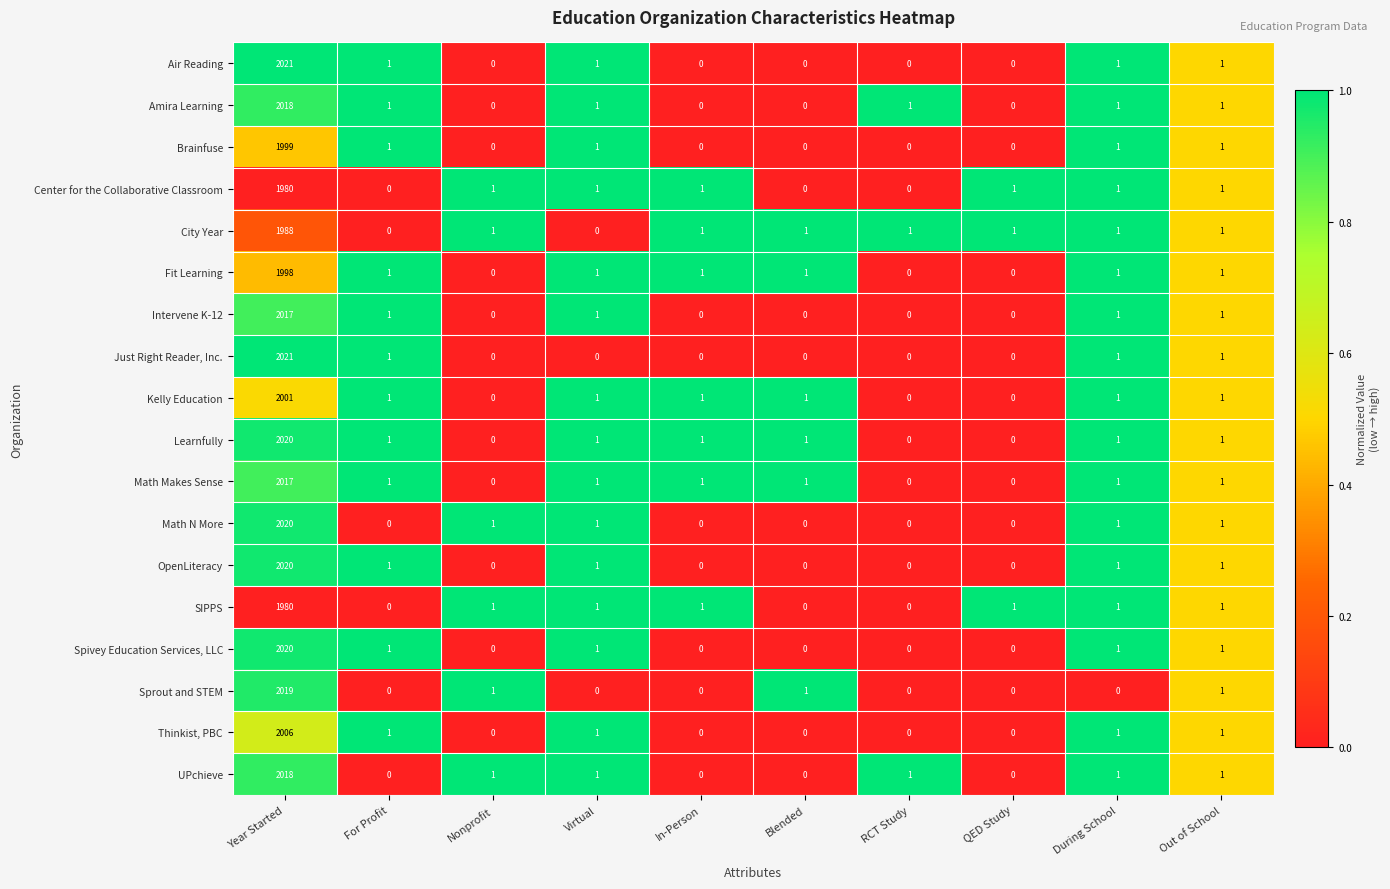

True or false: City Year has a value of 0 at For Profit.

True